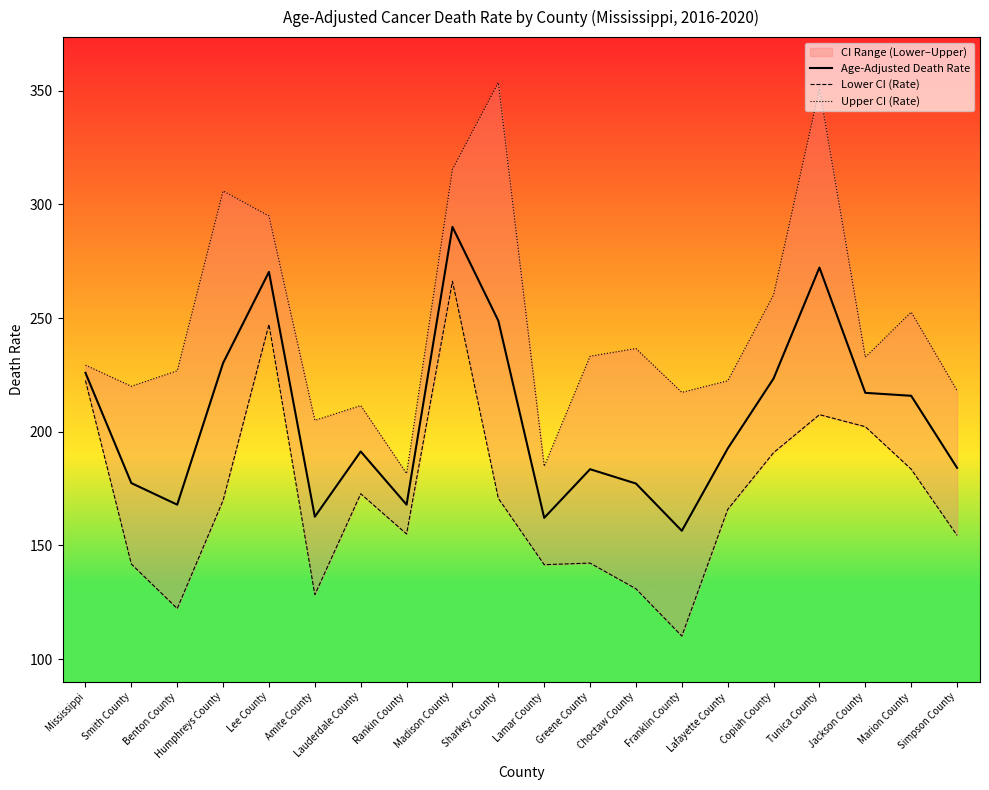

How many data points in Upper CI (Rate) are less than 232?

10